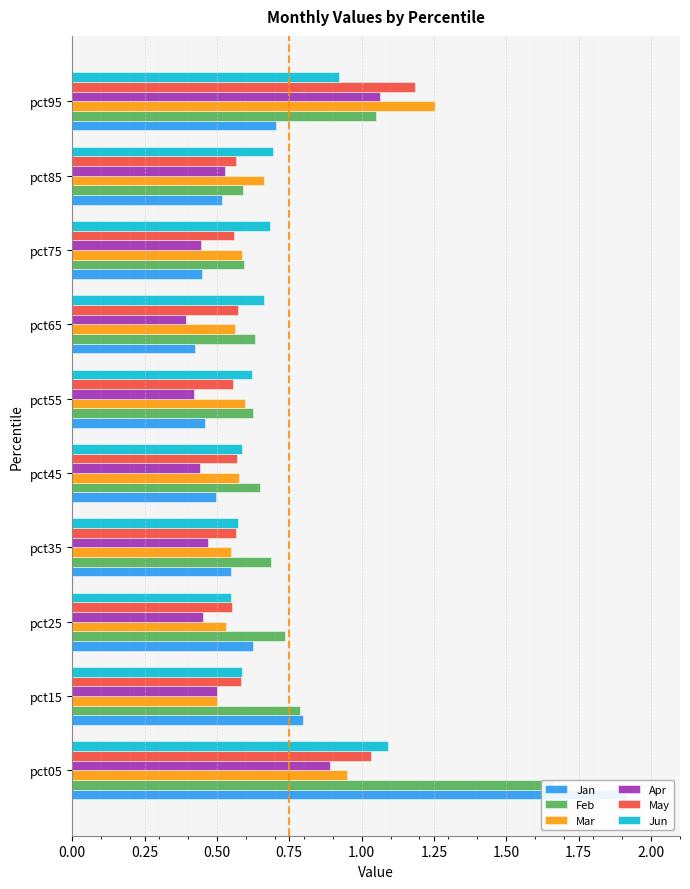

At how many categories does at least one series exceed 1?

2